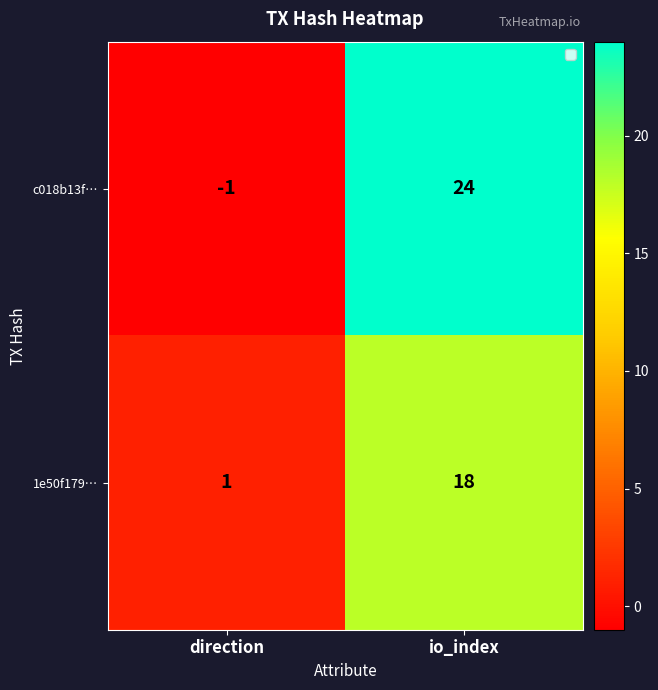

At which category is the sum across all series the highest?

io_index